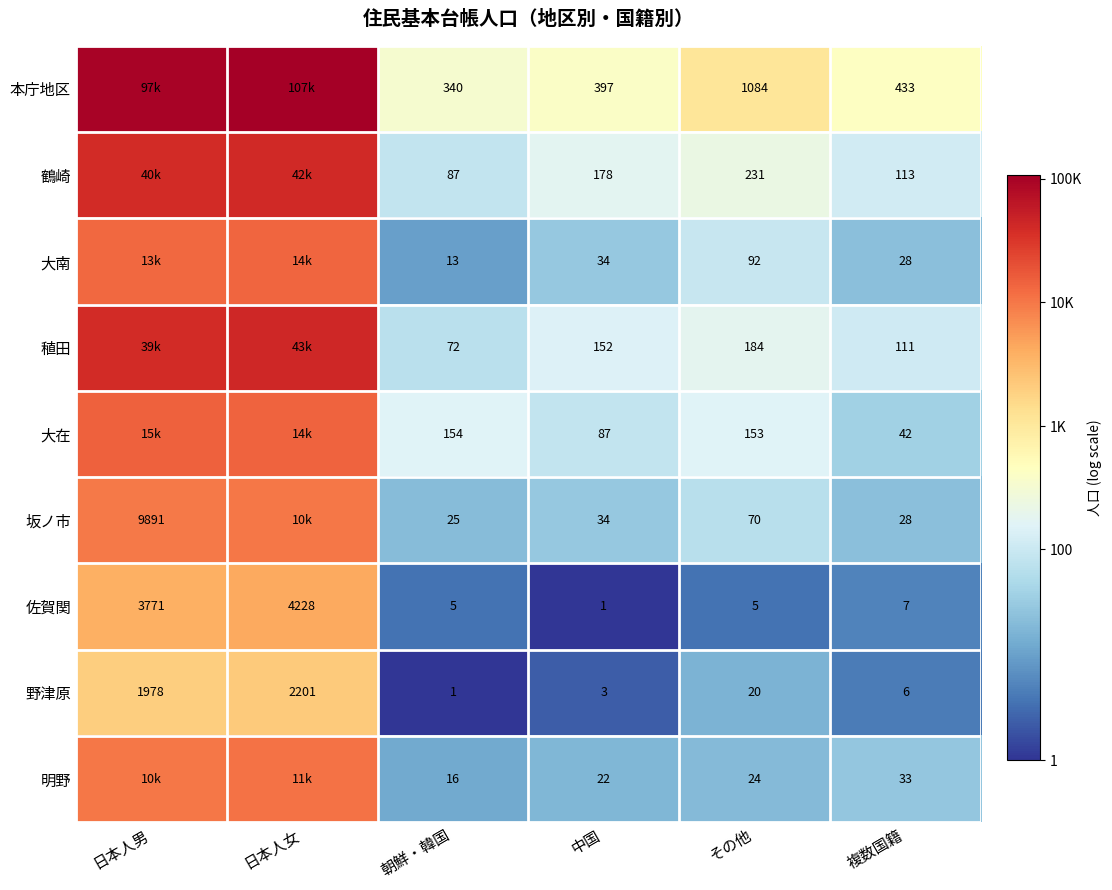

Is the value of 明野 at 複数国籍 greater than the value of 坂ノ市 at 日本人男?

No